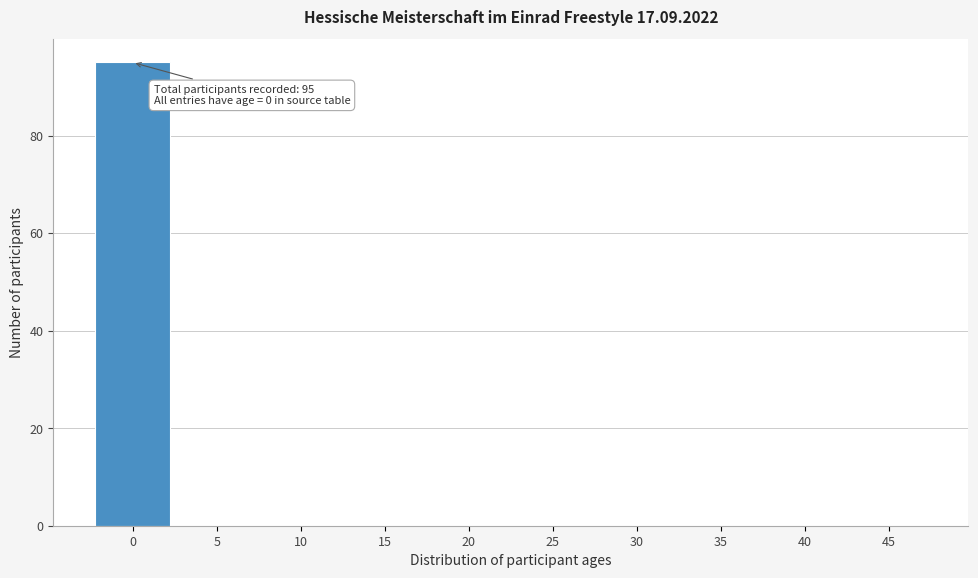

Reading right to left, transcribe all the data shown in this chart.

45=0	40=0	35=0	30=0	25=0	20=0	15=0	10=0	5=0	0=95